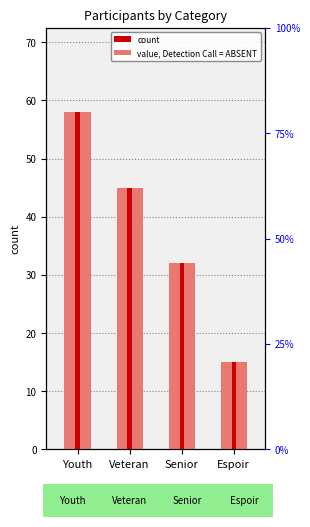

What position from the left is Senior?

3